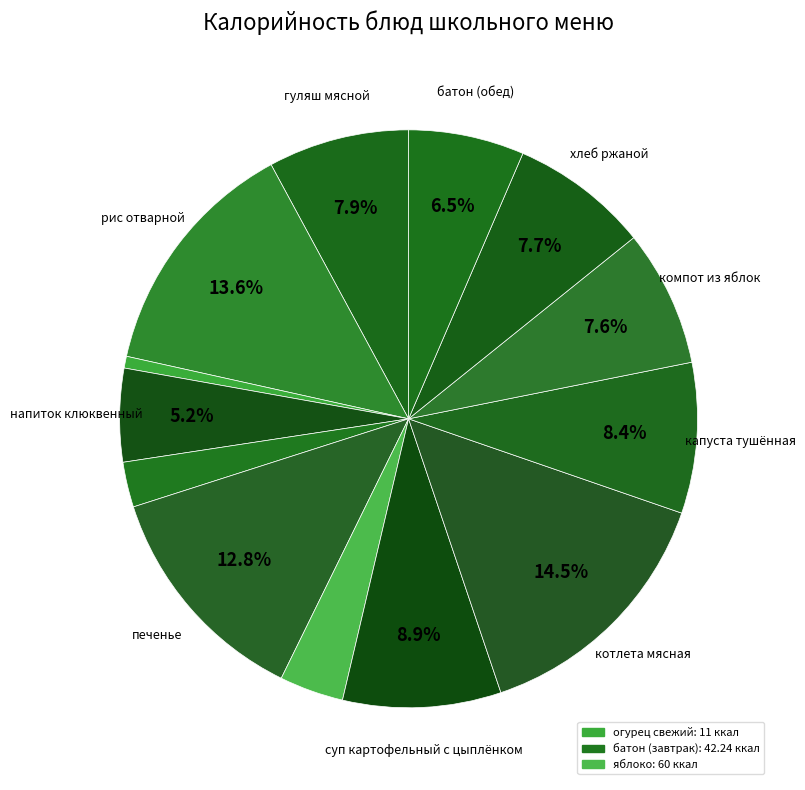

How many slices are in this pie chart?

13